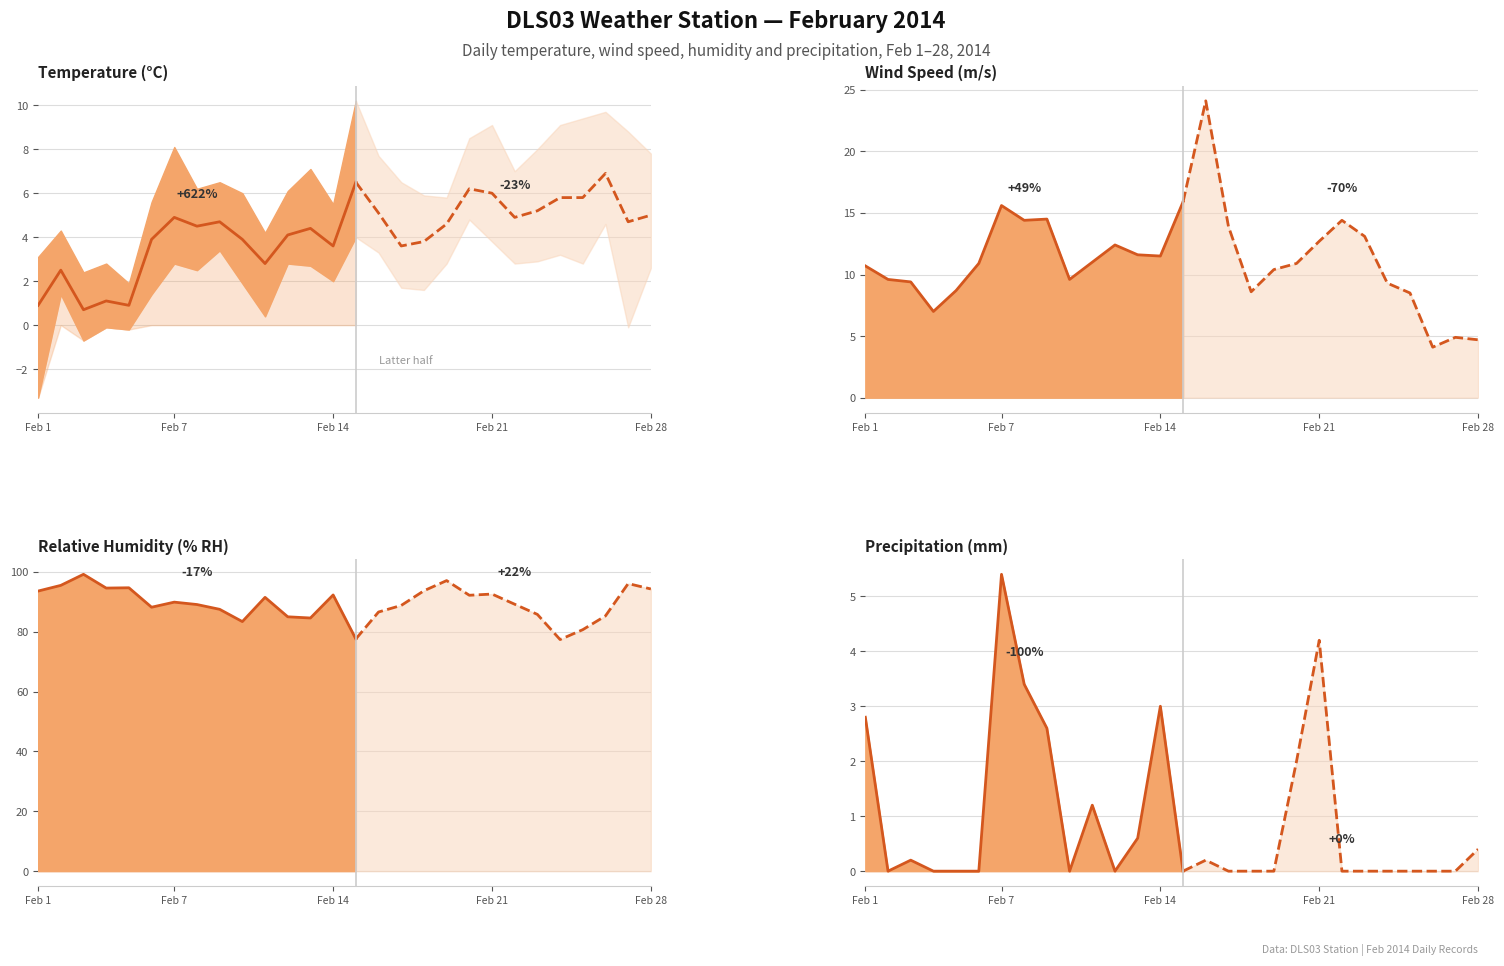

Is it true that Avg Temperature (°C) equals 2.7 at 7?

False